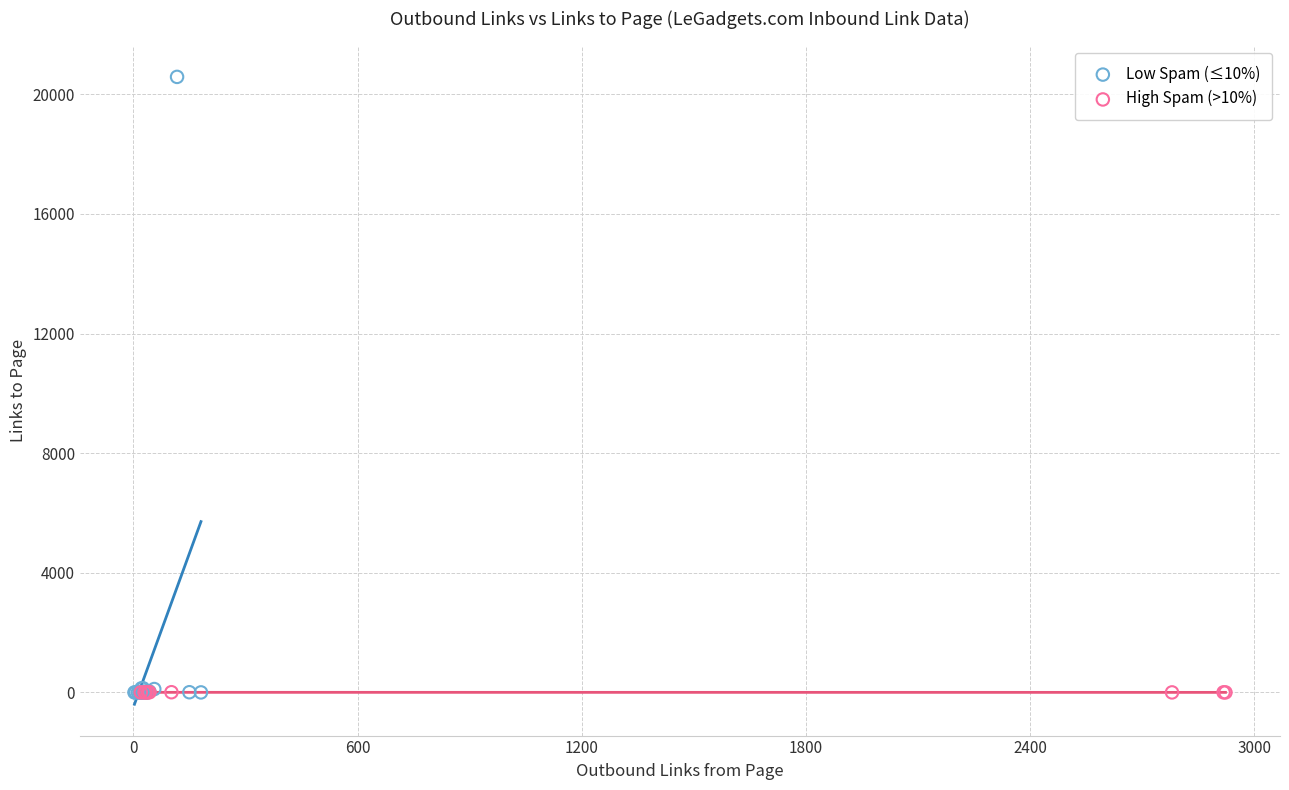

Which series has the largest Y range (max minus min)?

Low Spam (≤10%)